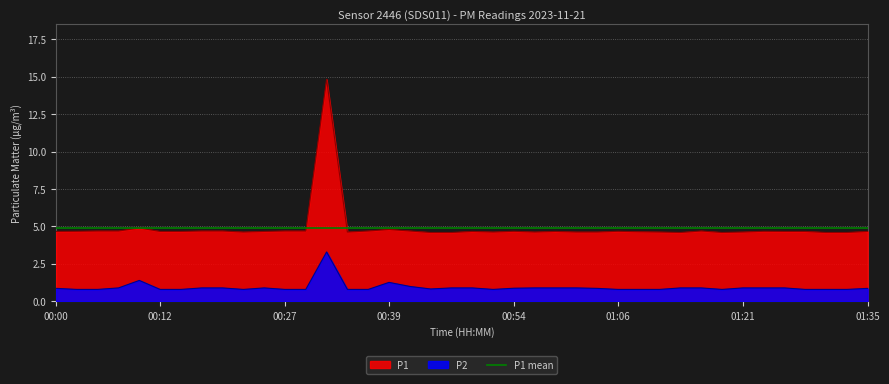

Which has a higher value, 01:16 or 00:56?

01:16